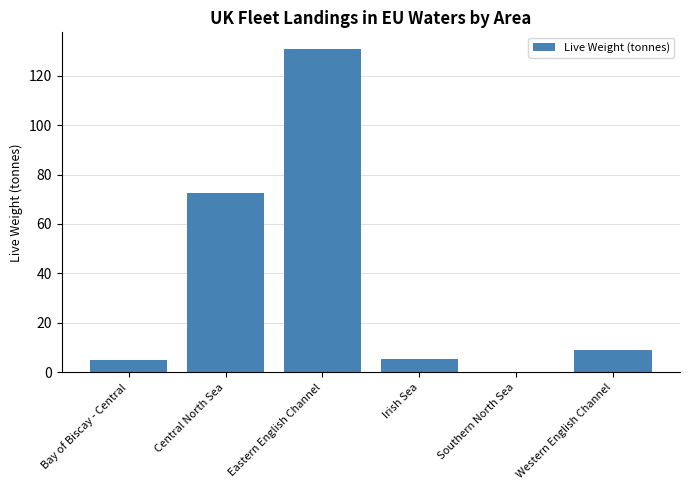

Between Western English Channel and Central North Sea, which is larger?

Central North Sea